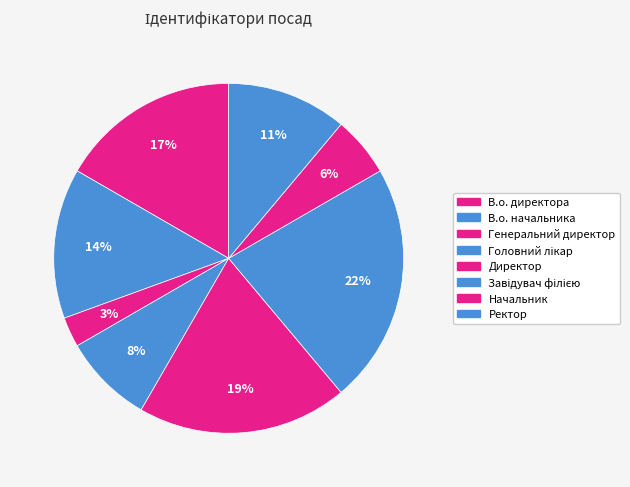

Is there any slice that represents more than half of the pie?

No